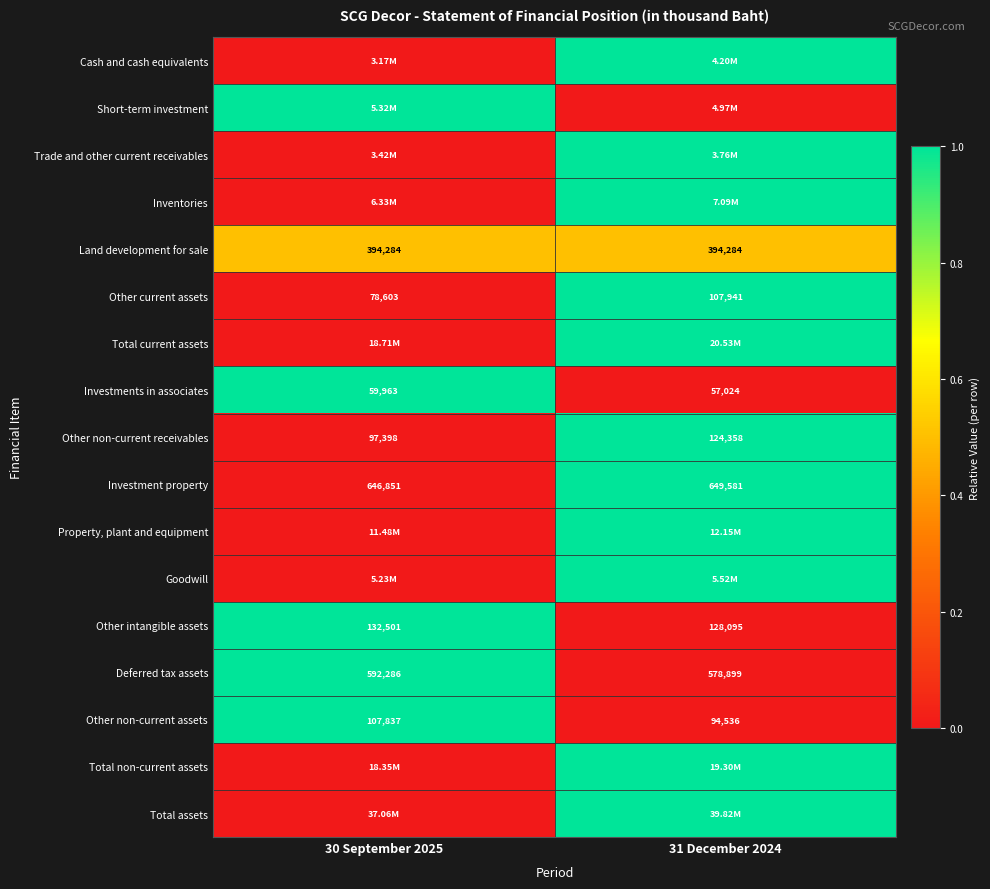

Rank the categories by Other intangible assets value from lowest to highest.

31 December 2024, 30 September 2025